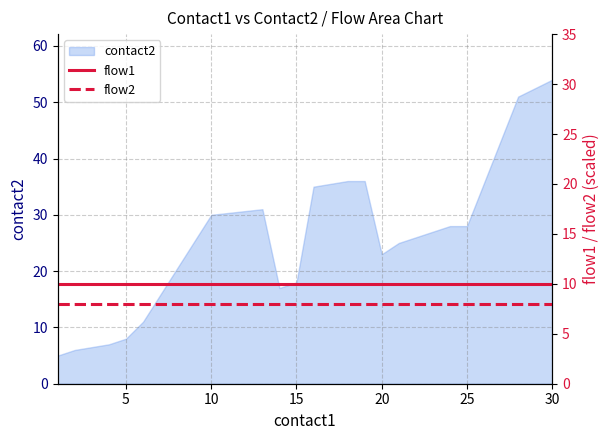

What is the minimum value for flow1?

10